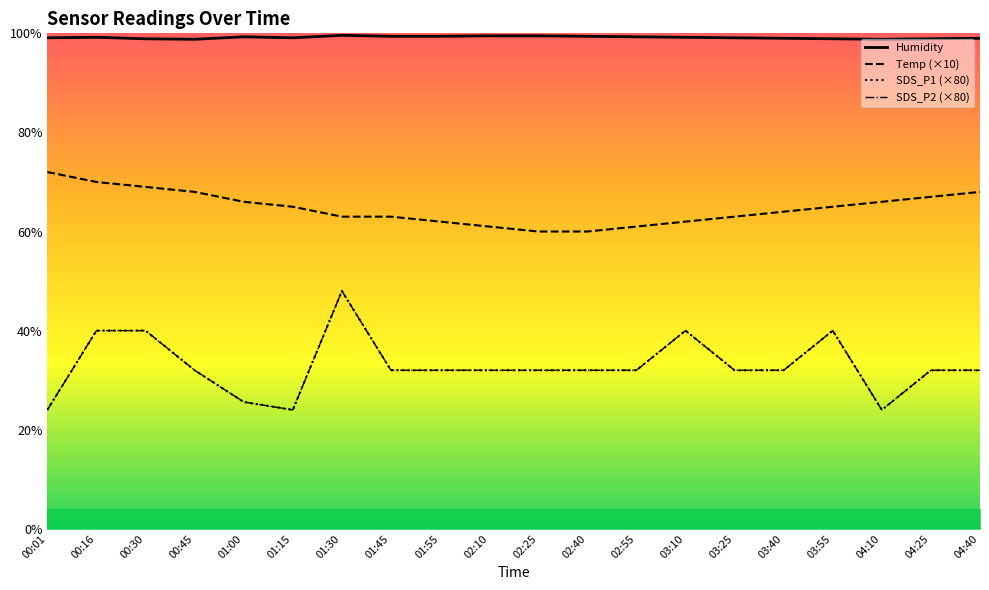

Between 03:40 and 00:01, which is larger?

00:01